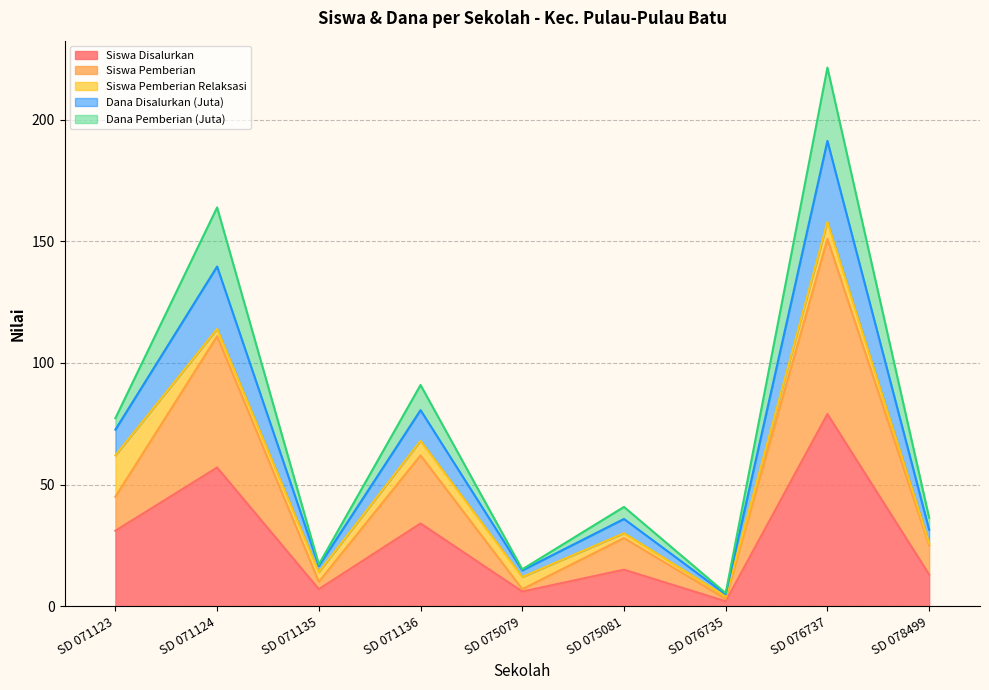

At which category is the sum across all series the highest?

SD 076737